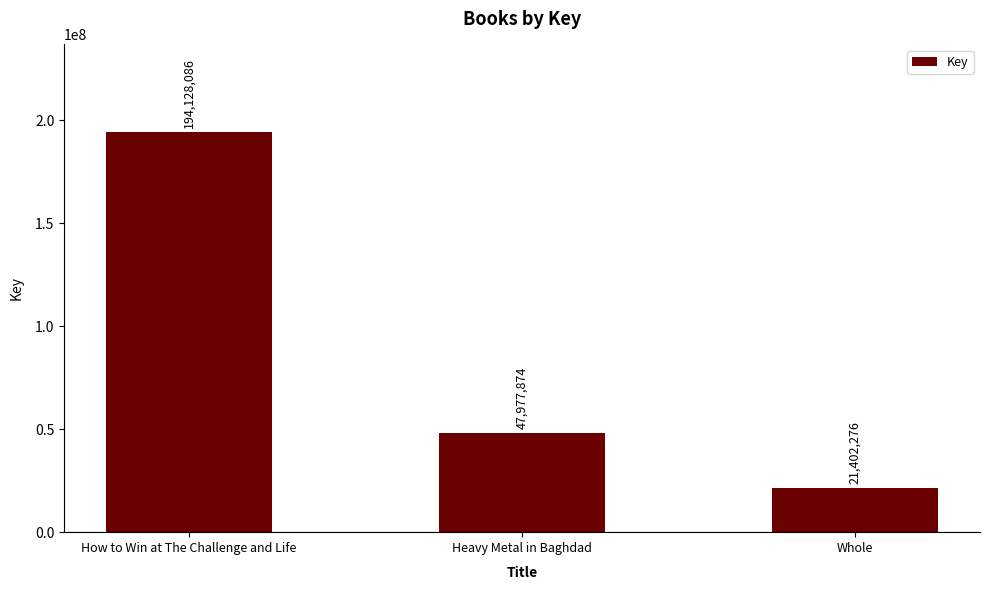

What is the sum of the values at Whole and How to Win at The Challenge and Life?

215530362